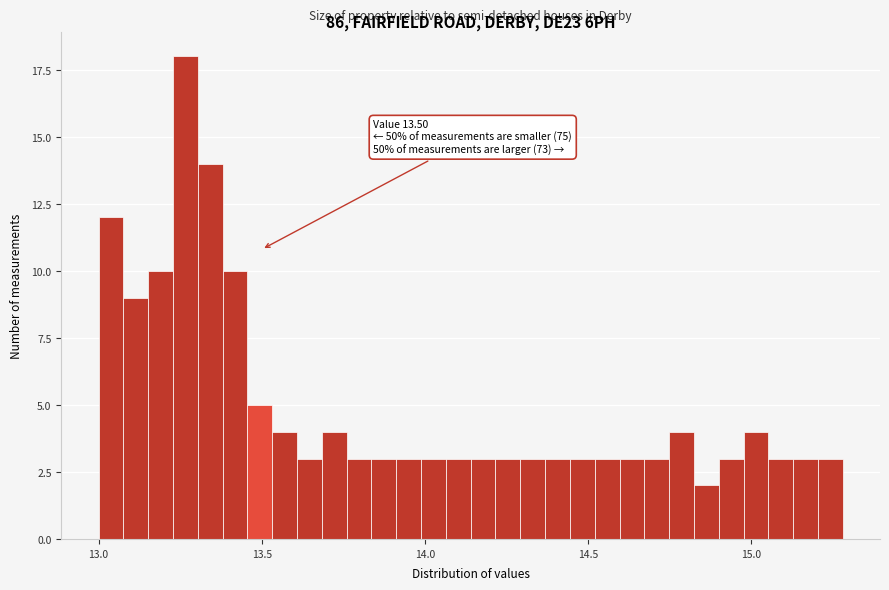

Around what value on the x-axis is the tallest bar? Give the approximate position of its centre, as read against the axis.

13.25